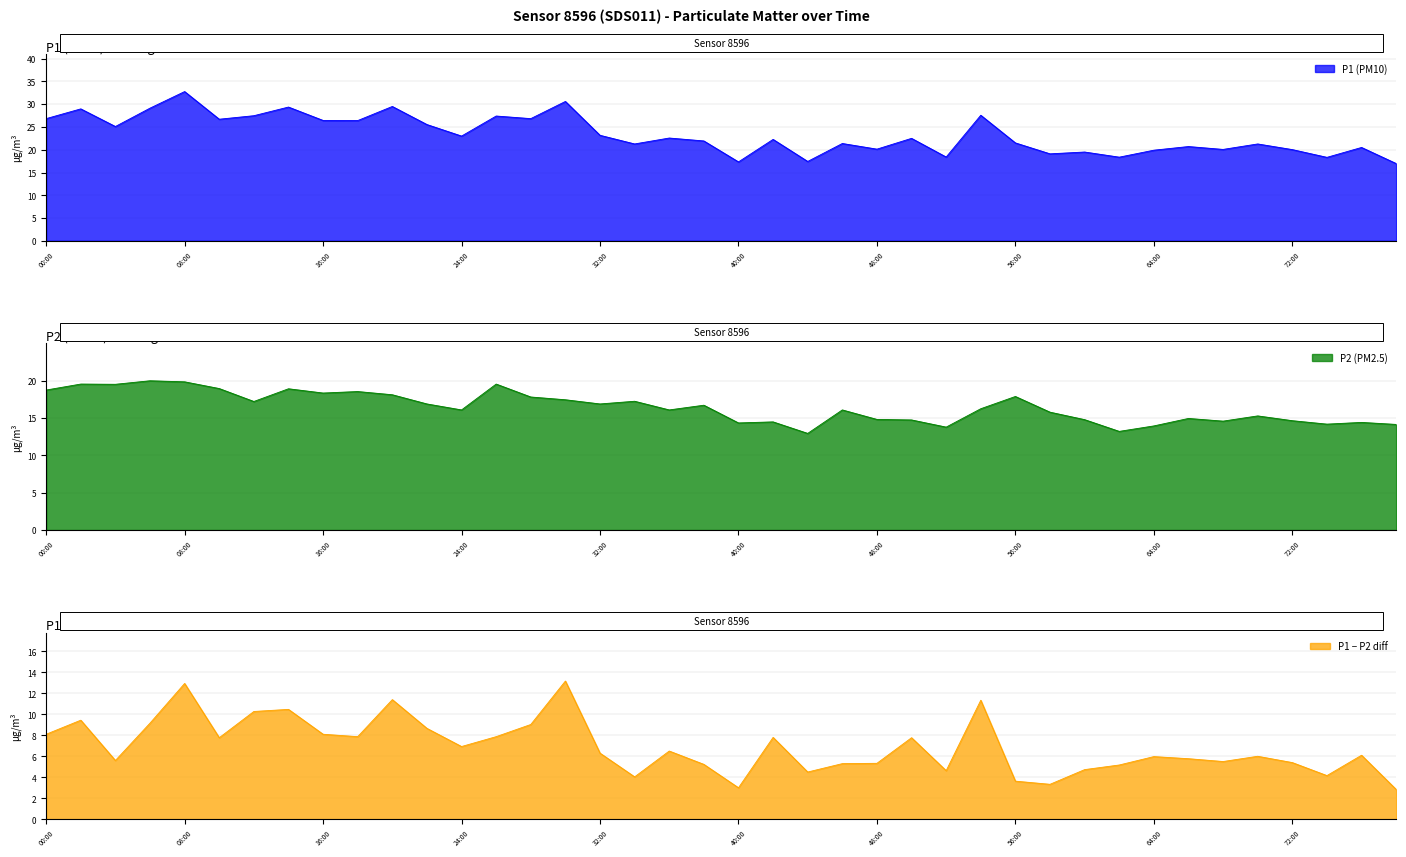

What is the spread (max minus min) of values at 07:30?

13.2